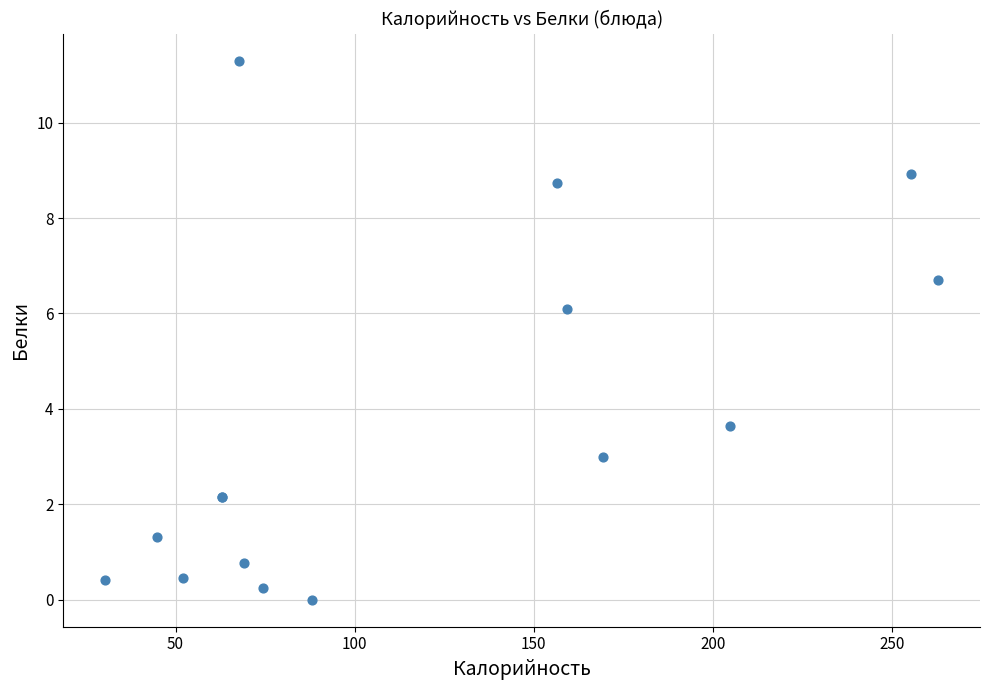

What Y value in the scatter plot is closest to 5?

6.1